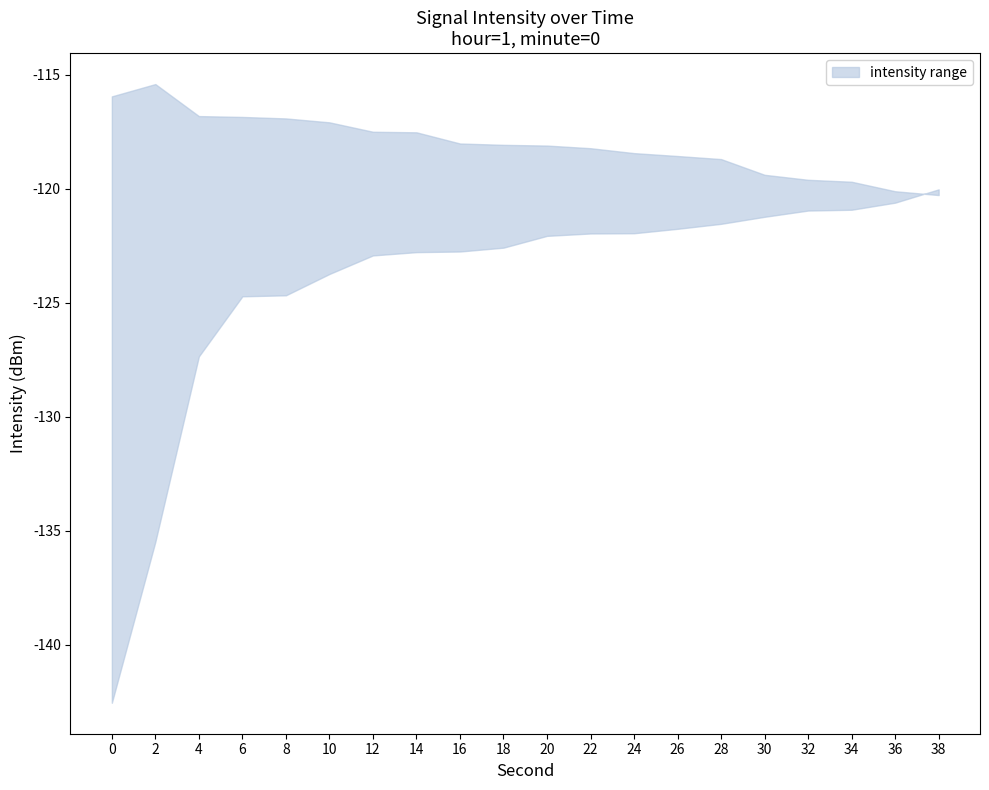

Reading right to left, list all the values displayed in this chart.

intensity_upper: 38=-120.3	36=-120.1	34=-119.7	32=-119.6	30=-119.4	28=-118.7	26=-118.6	24=-118.4	22=-118.2	20=-118.1	18=-118.1	16=-118.0	14=-117.5	12=-117.5	10=-117.1	8=-116.9	6=-116.9	4=-116.8	2=-115.4	0=-116.0
intensity_lower: 38=-120.0	36=-120.6	34=-120.9	32=-121.0	30=-121.2	28=-121.5	26=-121.8	24=-122.0	22=-122.0	20=-122.1	18=-122.6	16=-122.8	14=-122.8	12=-122.9	10=-123.7	8=-124.7	6=-124.7	4=-127.4	2=-135.5	0=-142.6